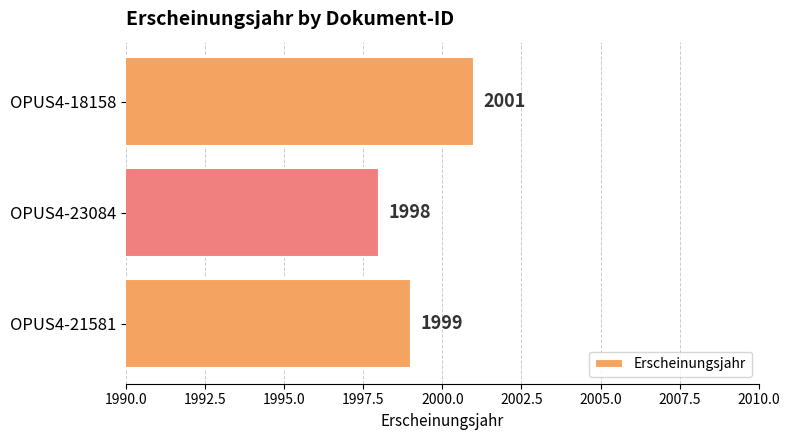

Reading top to bottom, extract all data points from this chart.

OPUS4-18158=2001	OPUS4-23084=1998	OPUS4-21581=1999